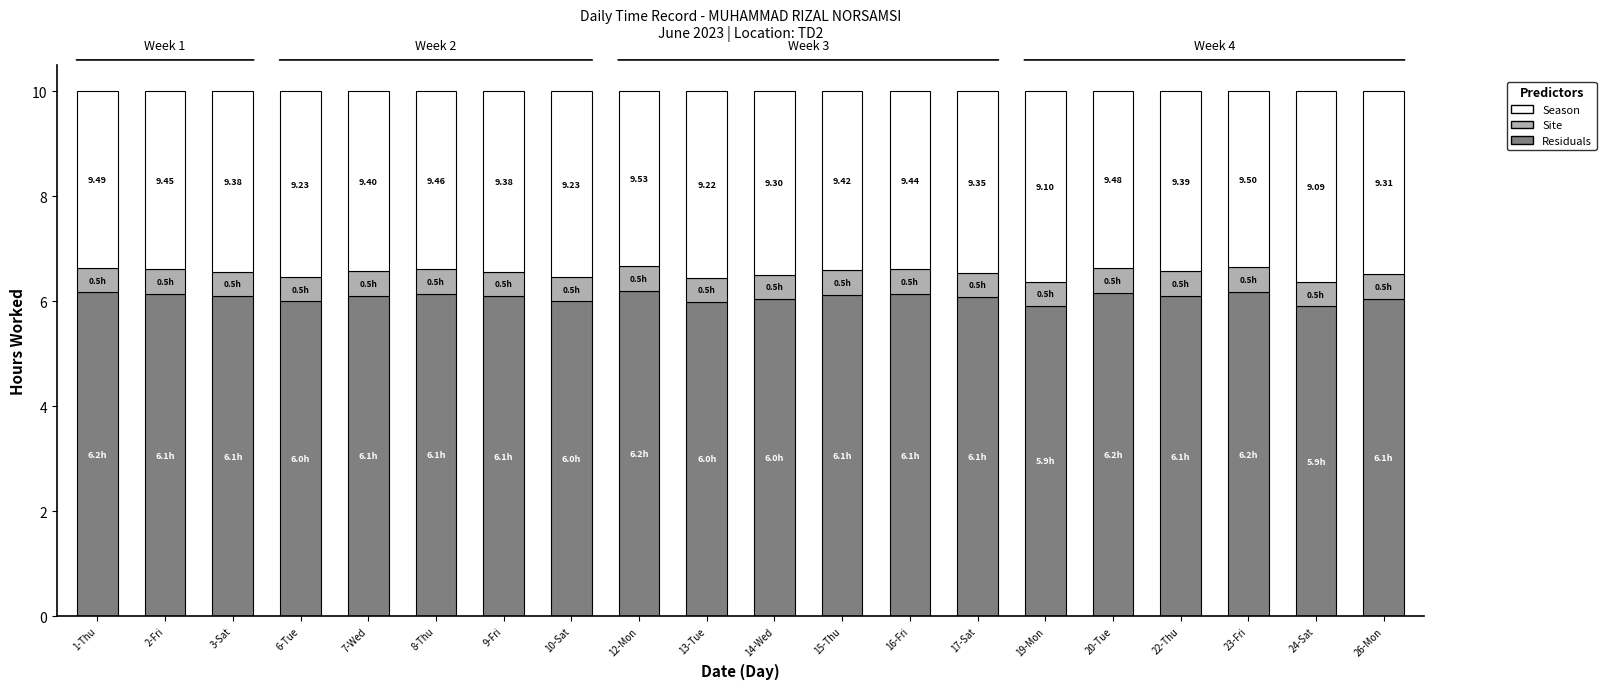

What is the sum of the Residuals values at 23-Fri and 15-Thu?

12.3